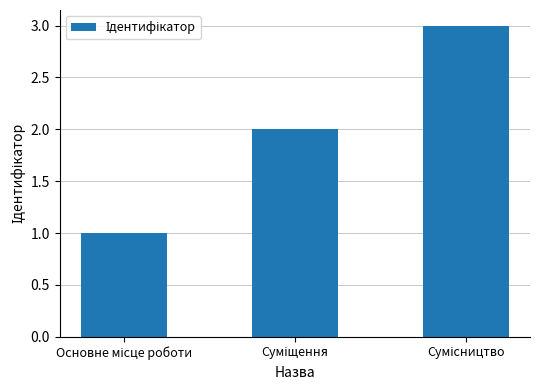

What is the greatest value displayed?

3